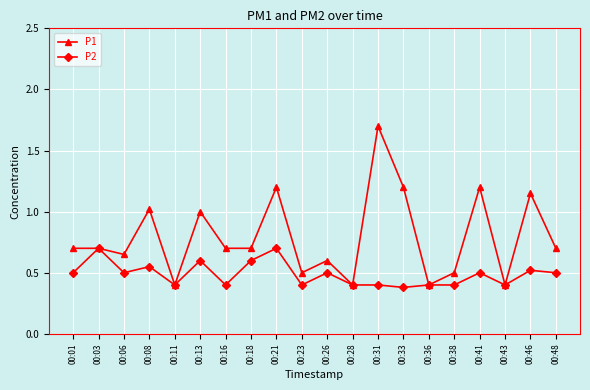

Where is the first local minimum for P1?

00:06